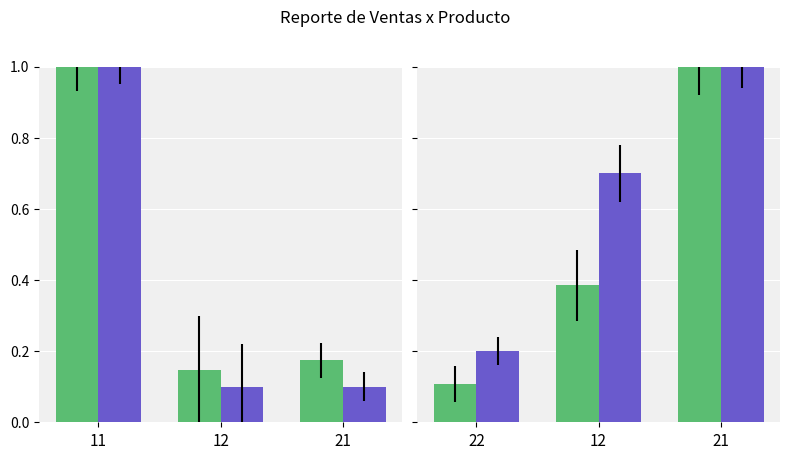

List the labels in order of Cant. value, largest first.

21, 12, 22